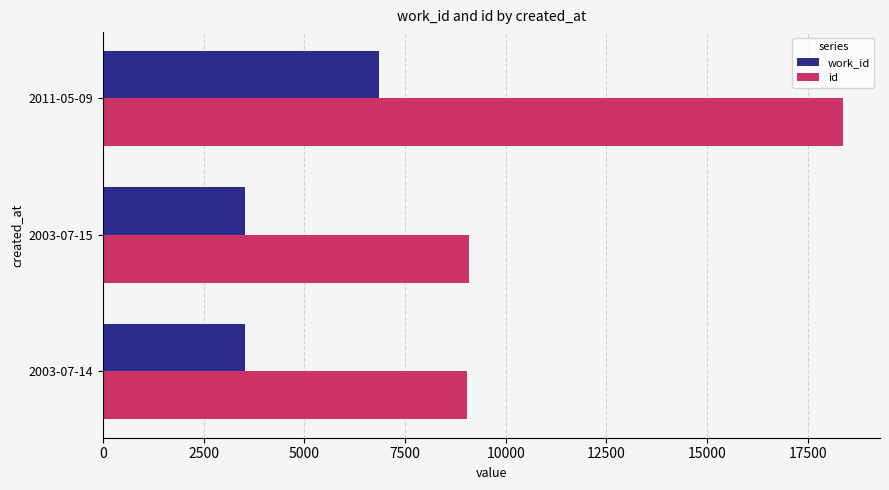

What are all the series names shown in the legend?

work_id, id